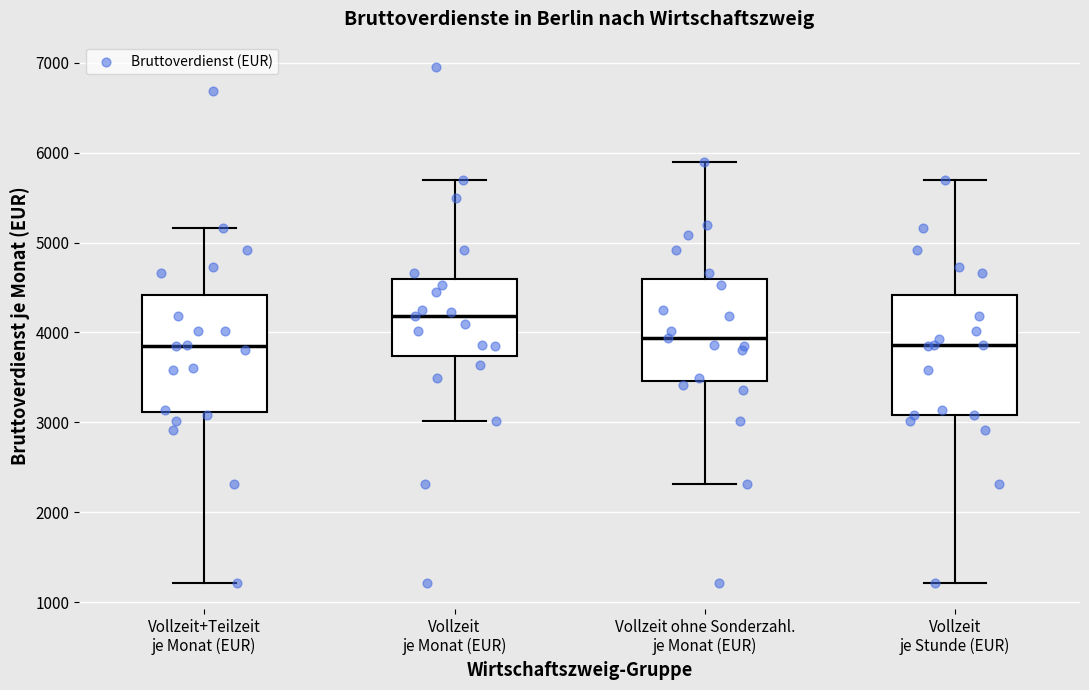

Reading left to right, read every box against the y-axis: the position of its median line, the range the box covers, and the ends of its whiskers. The values are not printed on the chart, so give them approximately, as read against the axis.

Vollzeit+Teilzeit je Monat (EUR): median 3900, box 3100 to 4400, whiskers 1200 to 5200
Vollzeit je Monat (EUR): median 4200, box 3700 to 4600, whiskers 3000 to 5700
Vollzeit ohne Sonderzahl. je Monat (EUR): median 3900, box 3500 to 4600, whiskers 2300 to 5900
Vollzeit je Stunde (EUR): median 3900, box 3100 to 4400, whiskers 1200 to 5700